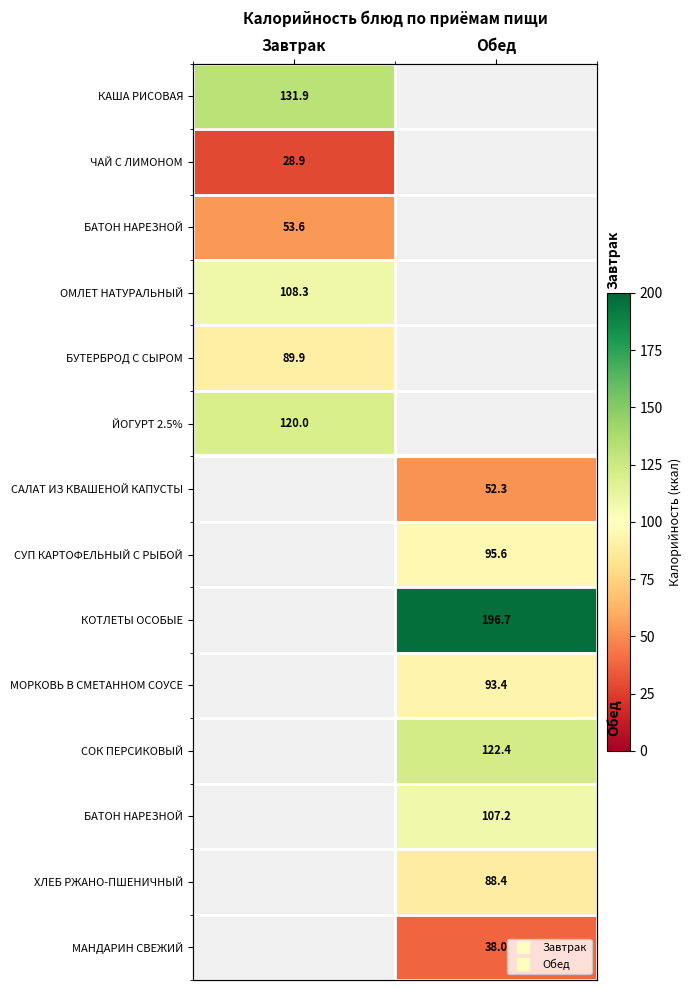

How many data points does each series have?

2